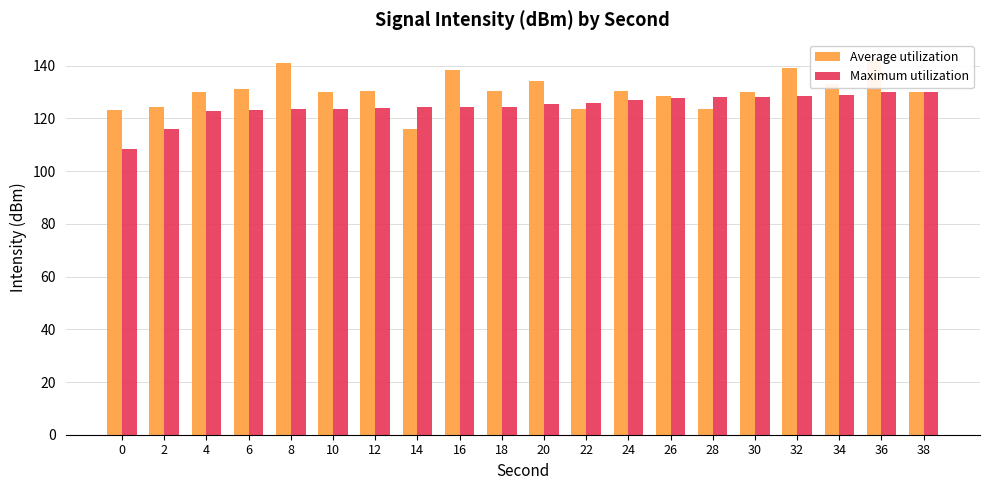

How many groups of bars are there?

20